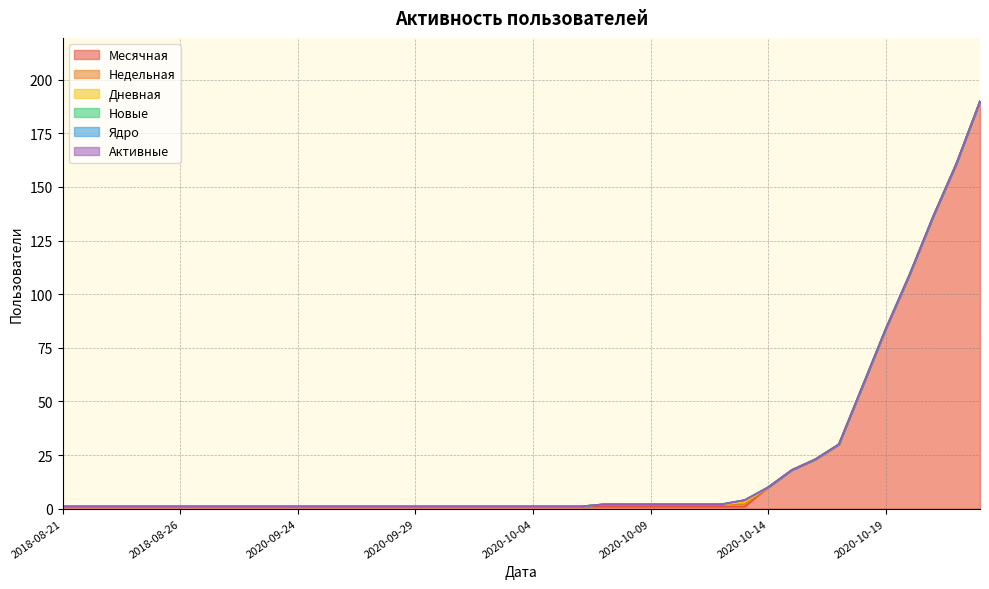

What is the label of the 26th point from the left?

2020-10-09